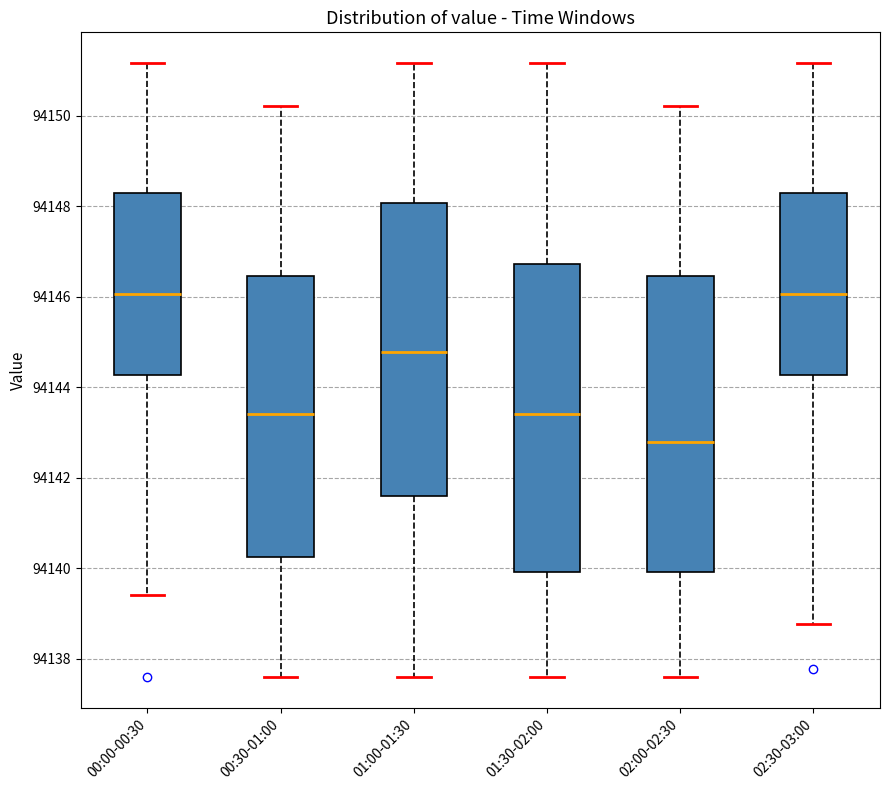

Which box has the lowest median line?

02:00-02:30